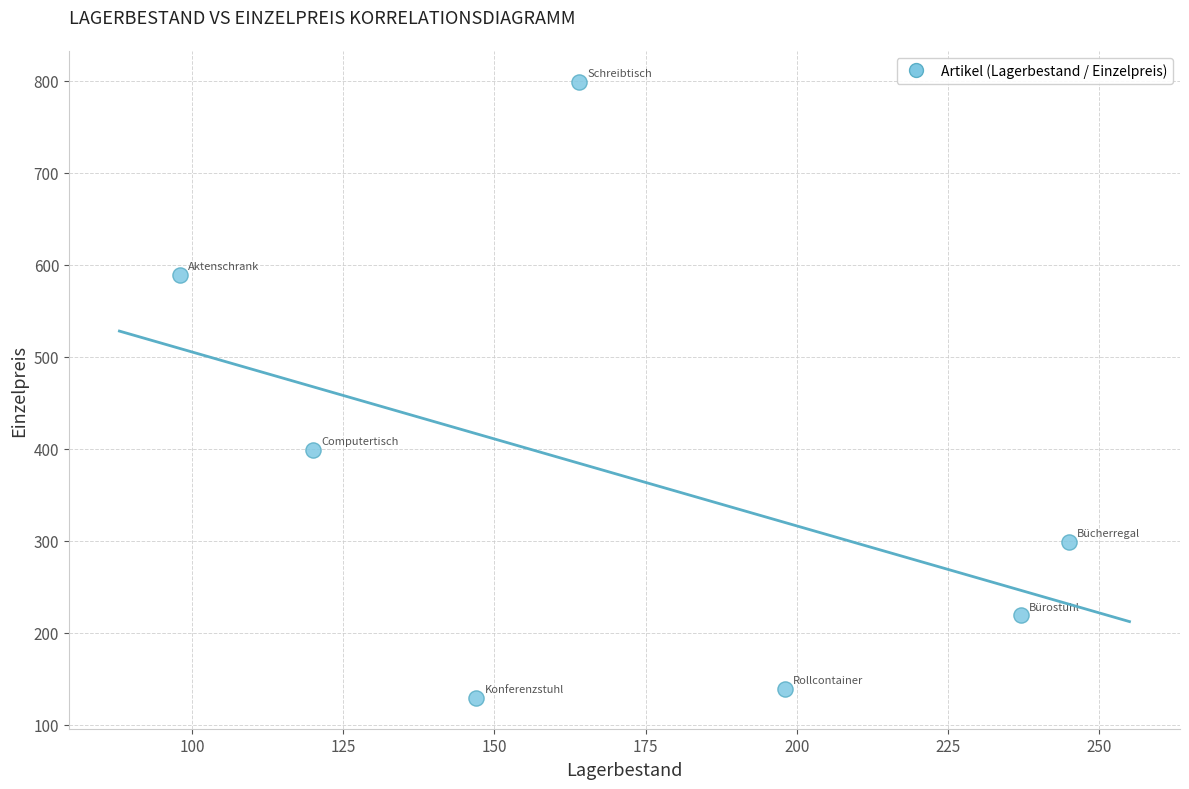

What is the range of X values (max minus min)?

147